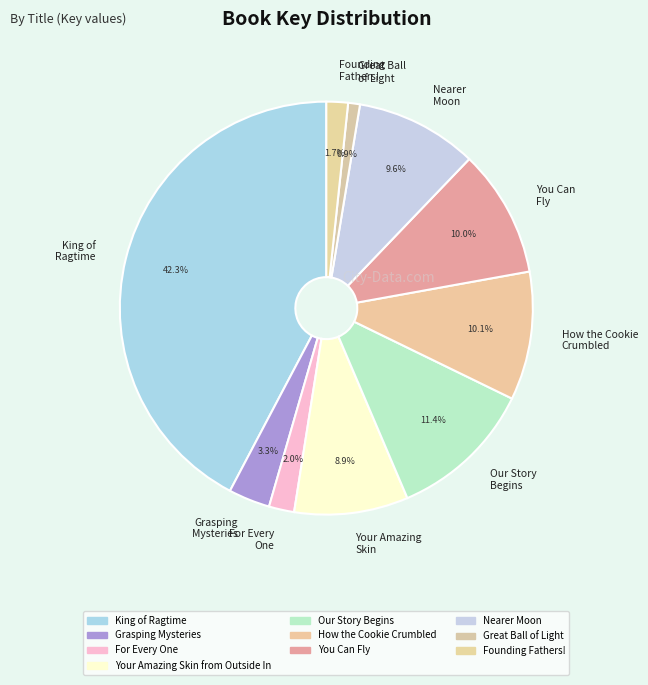

What is the largest slice in the pie chart?

King of Ragtime